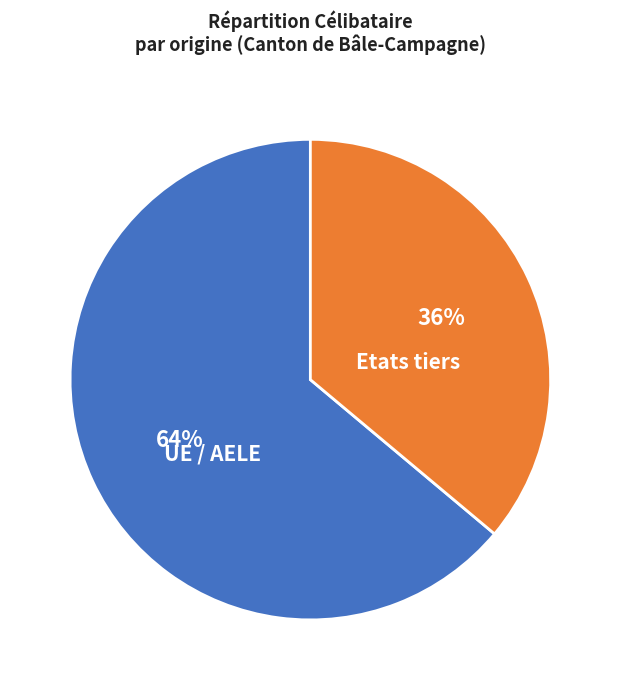

Which has a higher value, Etats tiers or UE / AELE?

UE / AELE